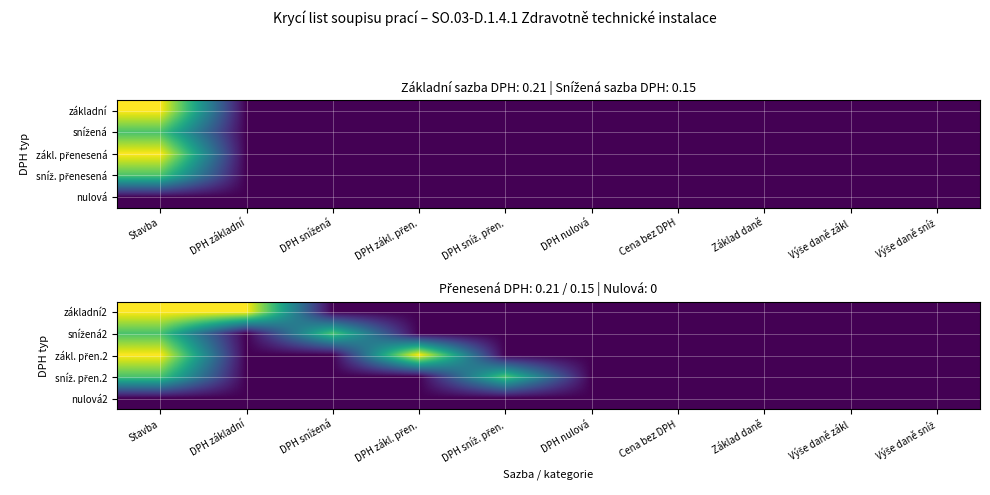

Is the value of zákl. přen.2 at DPH sníž. přen. greater than the value of nulová2 at DPH snížená?

No